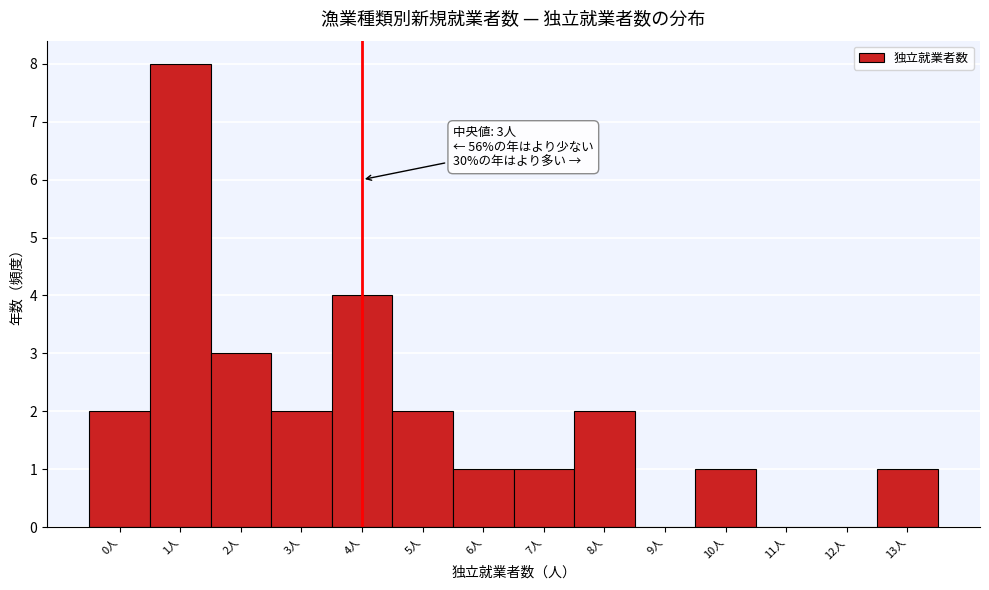

Which range on the x-axis has the tallest bar?

0.5 to 1.5